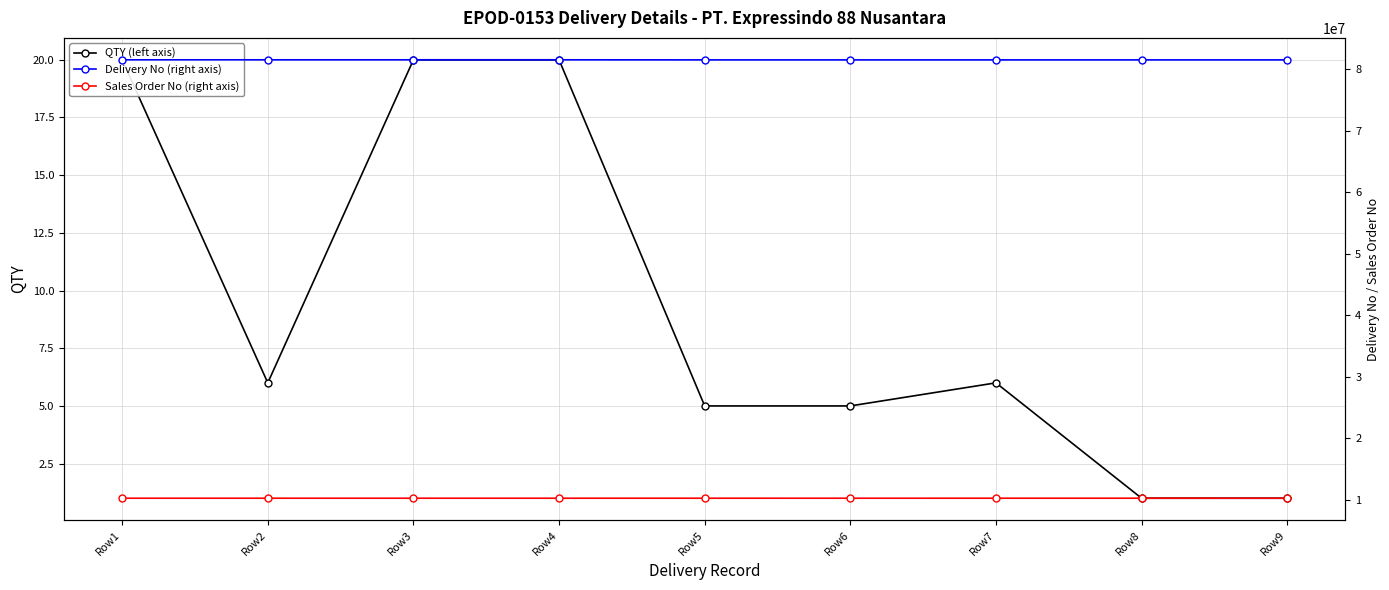

Rank the series at Row1 from lowest to highest value.

QTY (left axis), Sales Order No (right axis), Delivery No (right axis)